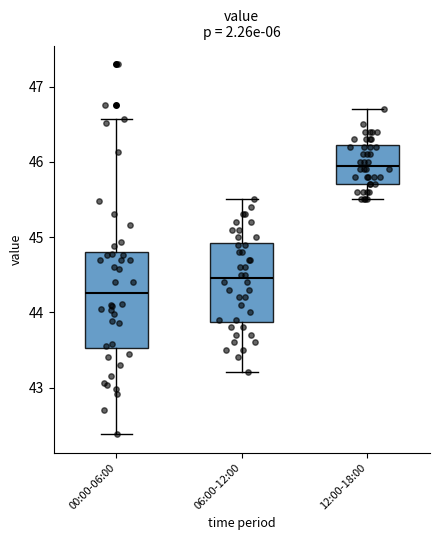

Which box's median line is the highest?

12:00-18:00